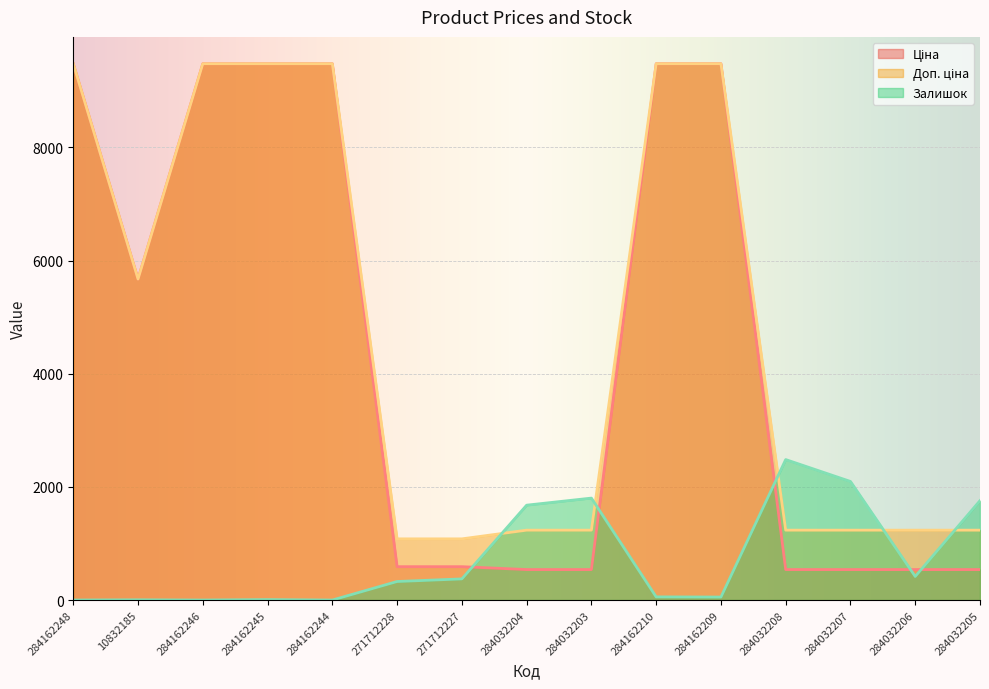

Rank the categories by Залишок value from lowest to highest.

284162248, 284162246, 284162244, 10832185, 284162245, 284162209, 284162210, 271712228, 271712227, 284032206, 284032204, 284032205, 284032203, 284032207, 284032208